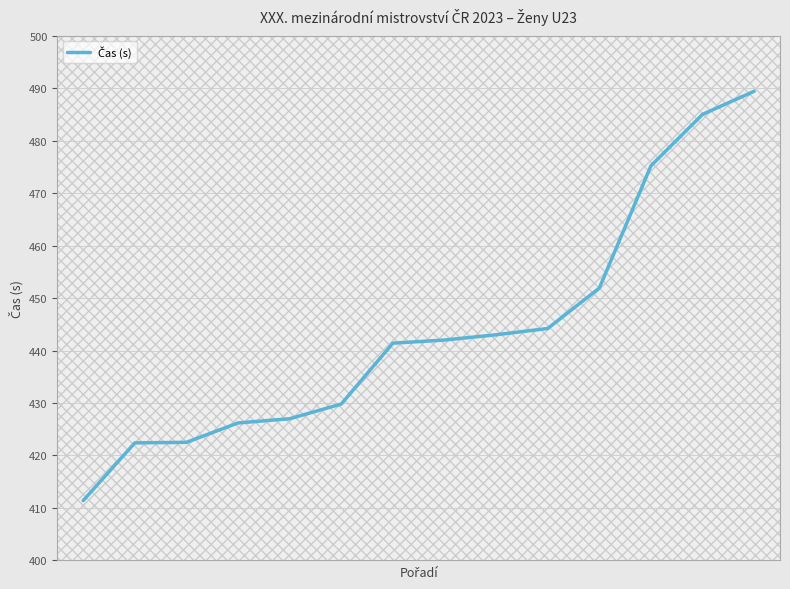

What is the difference between the maximum and minimum values?

78.0